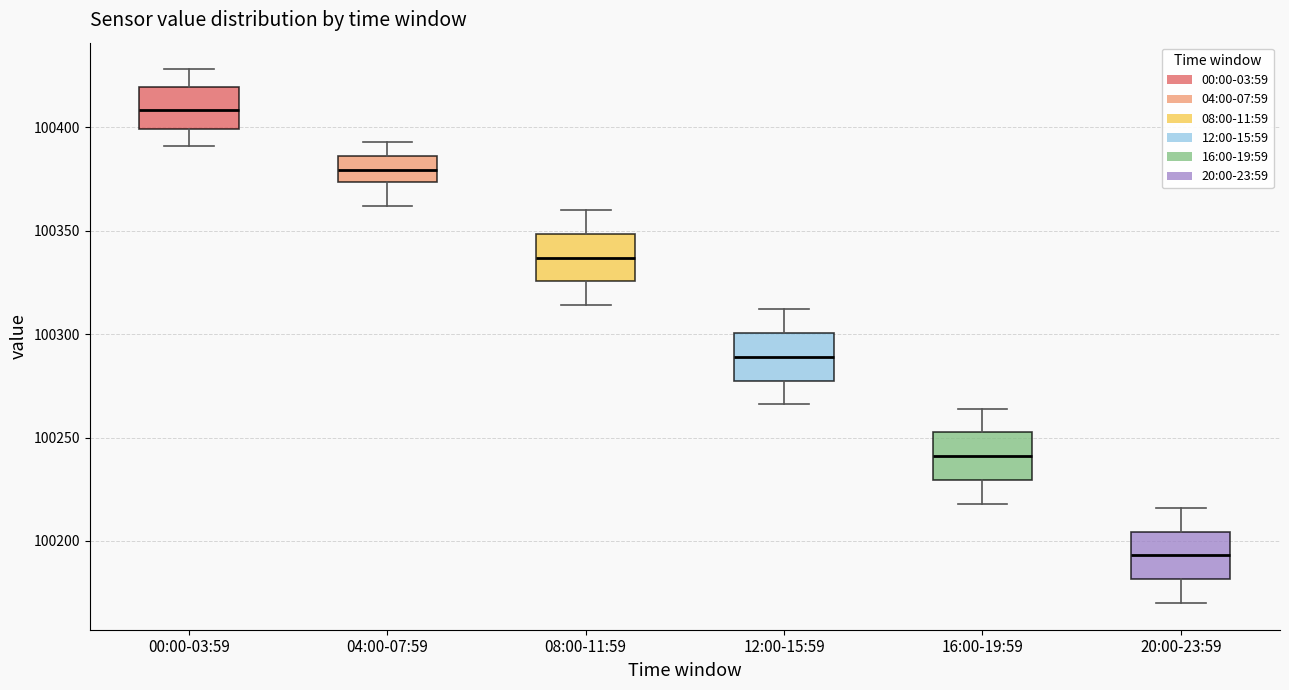

Which box has the lowest median line?

20:00-23:59